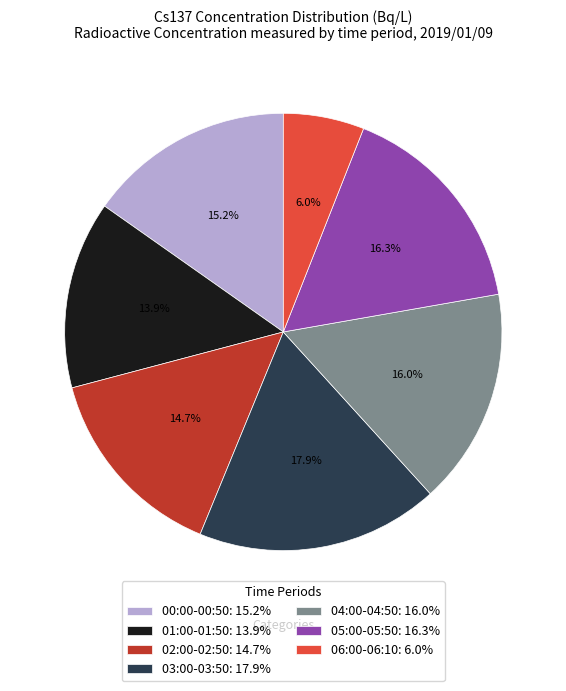

What is the largest slice in the pie chart?

03:00-03:50: 17.9%